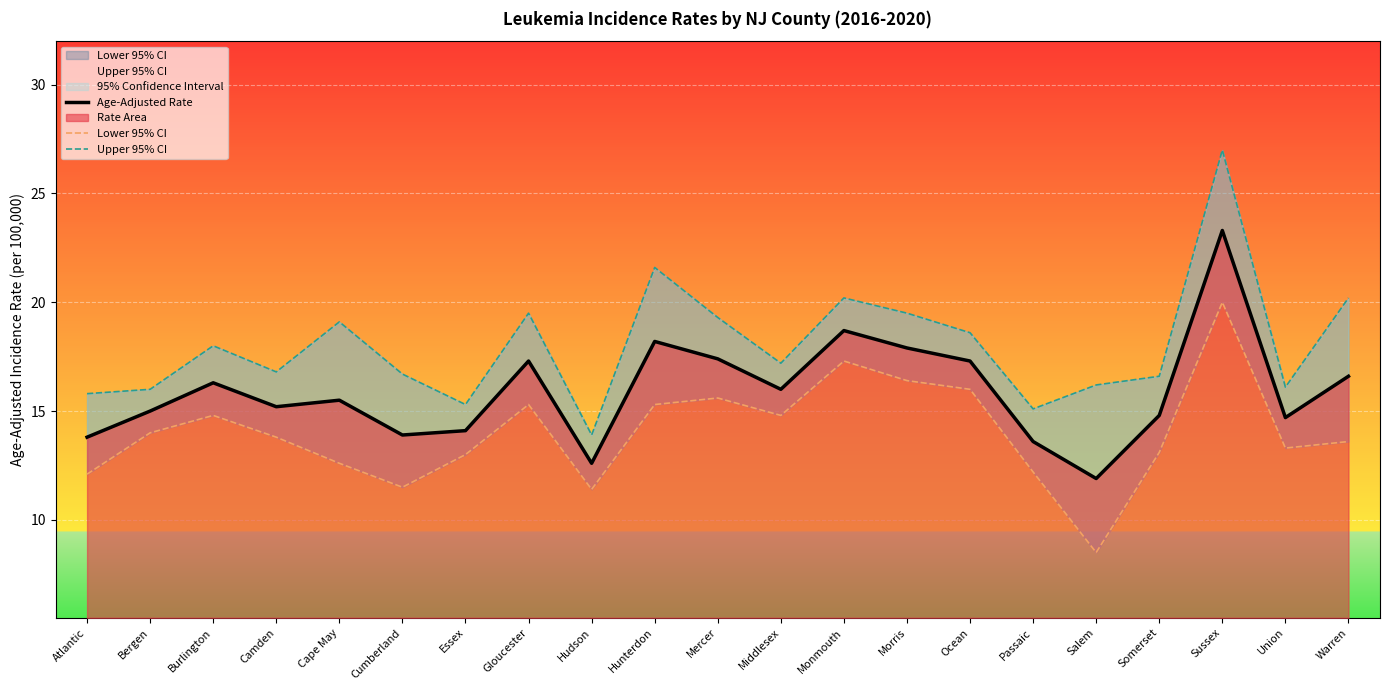

At which category does Lower 95% CI reach its first local peak?

Burlington